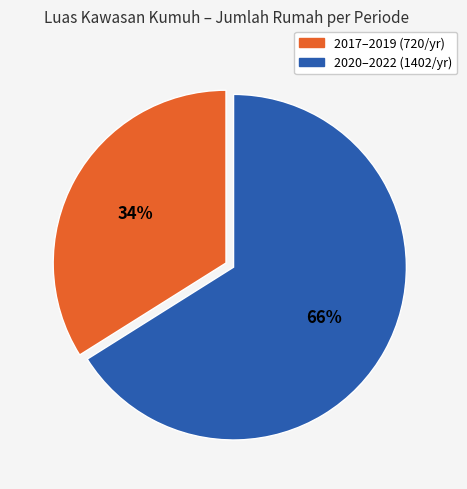

Is there a majority slice in this chart?

Yes